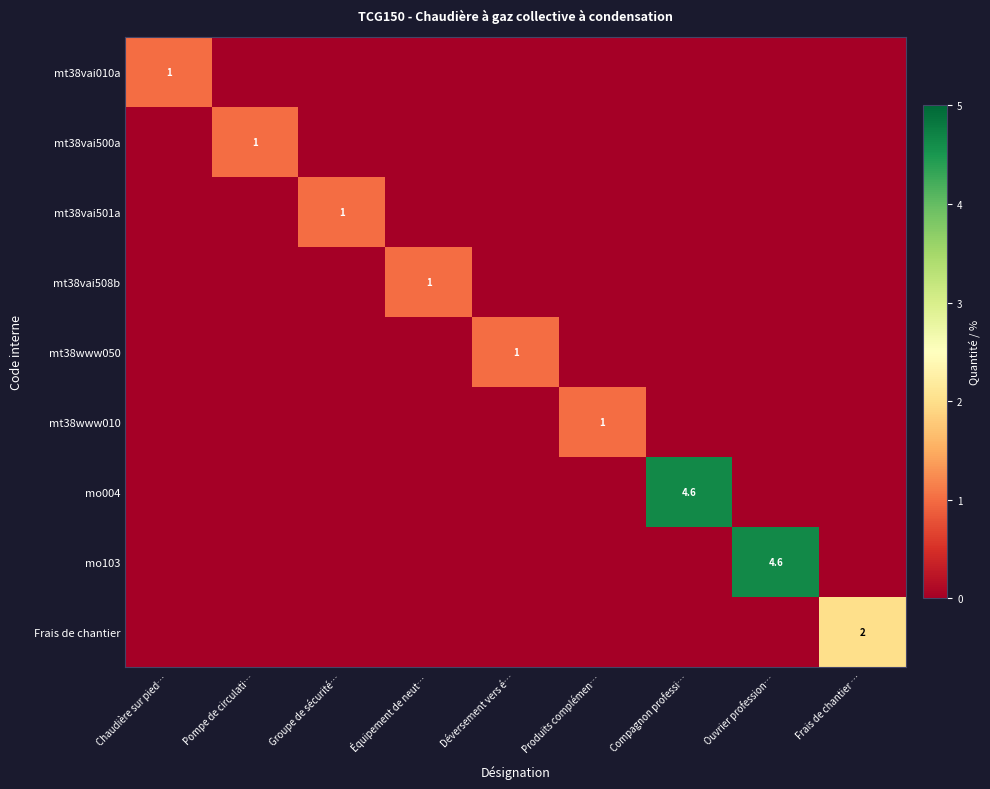

True or false: mt38www050 has a value of 0.7 at Déversement vers é….

False